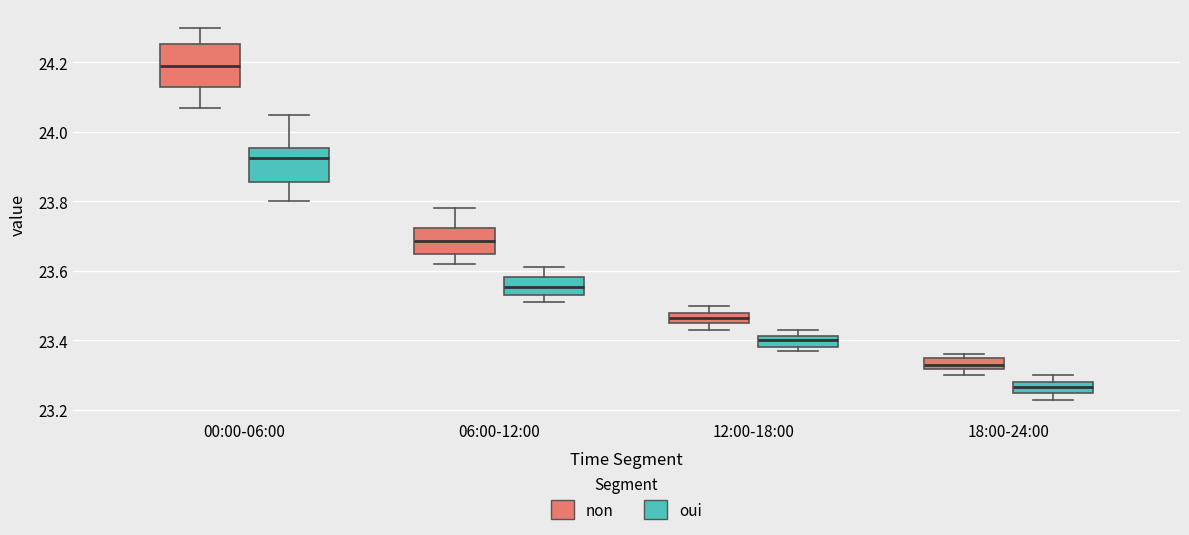

Reading left to right, transcribe this box plot: for each box, give where its median line is, the range the box spans, and where its two whiskers end, as read against the y-axis. The values are not printed on the chart, so give them approximately, as read against the axis.

00:00-06:00 (non): median 24.20, box 24.14 to 24.26, whiskers 24.08 to 24.30
00:00-06:00 (oui): median 23.92, box 23.86 to 23.96, whiskers 23.80 to 24.06
06:00-12:00 (non): median 23.68, box 23.66 to 23.72, whiskers 23.62 to 23.78
06:00-12:00 (oui): median 23.56, box 23.54 to 23.58, whiskers 23.52 to 23.62
12:00-18:00 (non): median 23.46 (inside the box), box 23.46 to 23.48, whiskers 23.44 to 23.50
12:00-18:00 (oui): median 23.40, box 23.38 to 23.42, whiskers 23.38 (just below the box's lower edge) to 23.44
18:00-24:00 (non): median 23.34, box 23.32 to 23.36, whiskers 23.30 to 23.36 (just above the box's upper edge)
18:00-24:00 (oui): median 23.26 (inside the box), box 23.26 to 23.28, whiskers 23.24 to 23.30